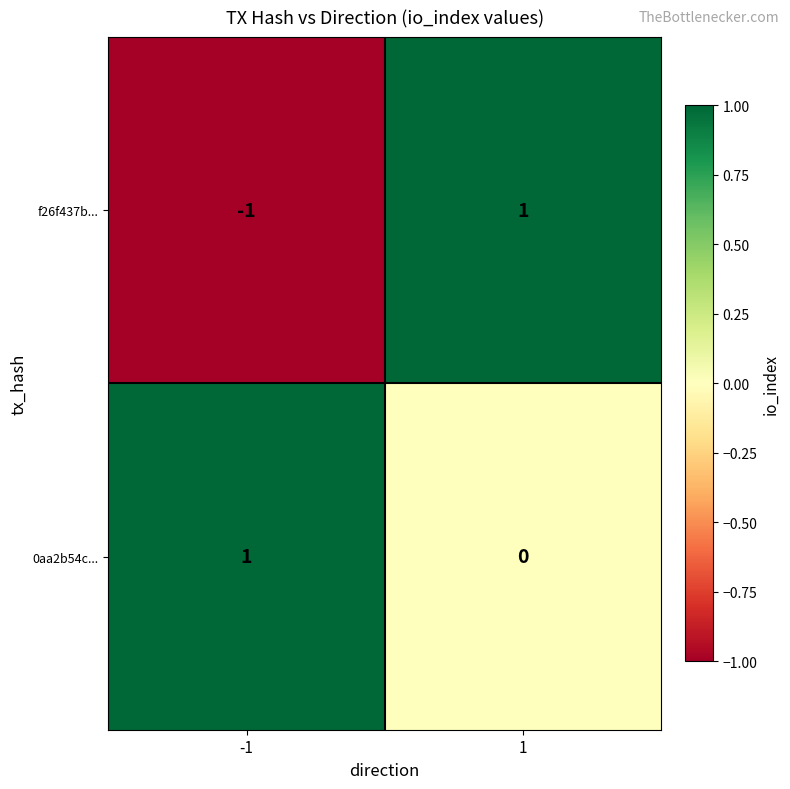

Reading left to right, transcribe all the data shown in this chart.

f26f437b...: -1	1
0aa2b54c...: 1	0